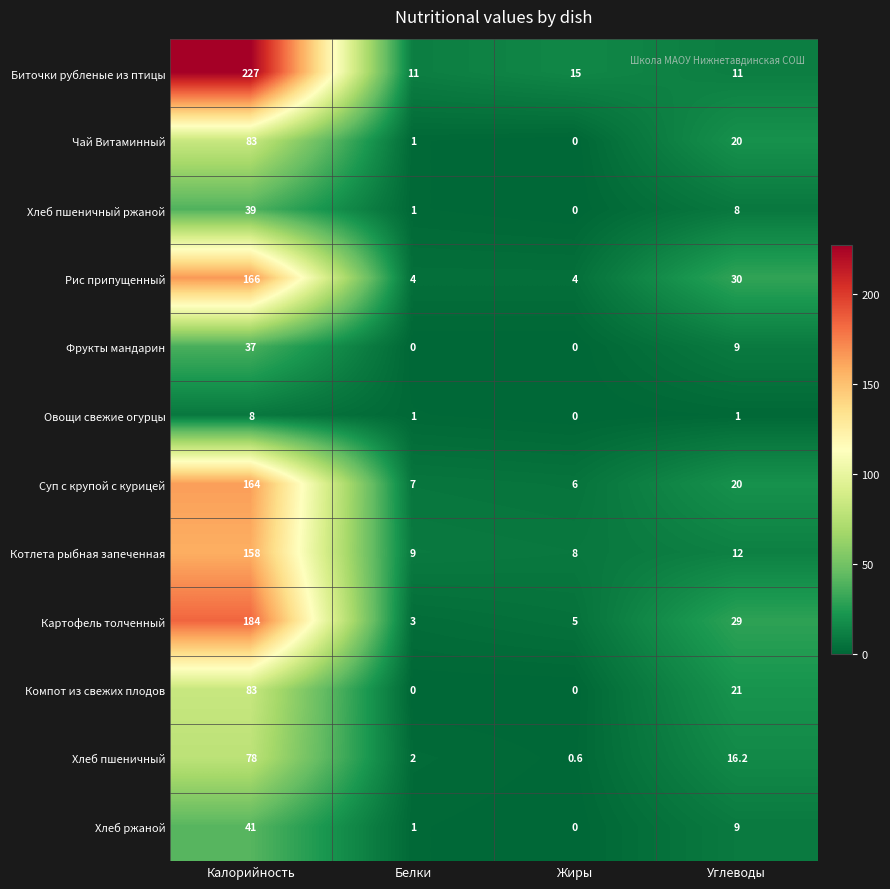

How many categories are shown in the chart?

4